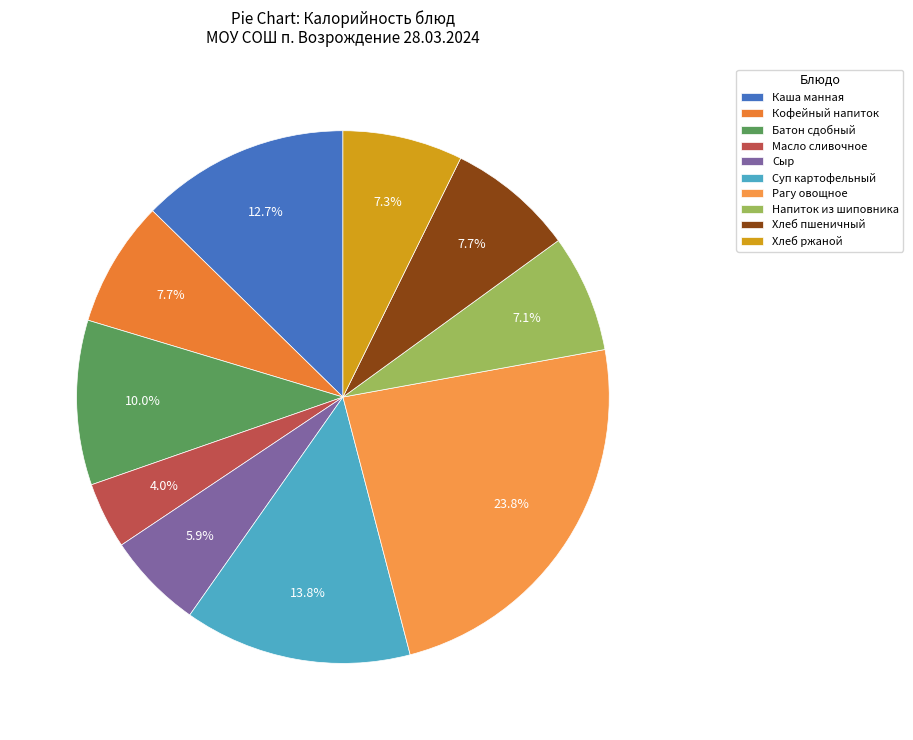

The Рагу овощное slice represents 18% of the pie. True or false?

False